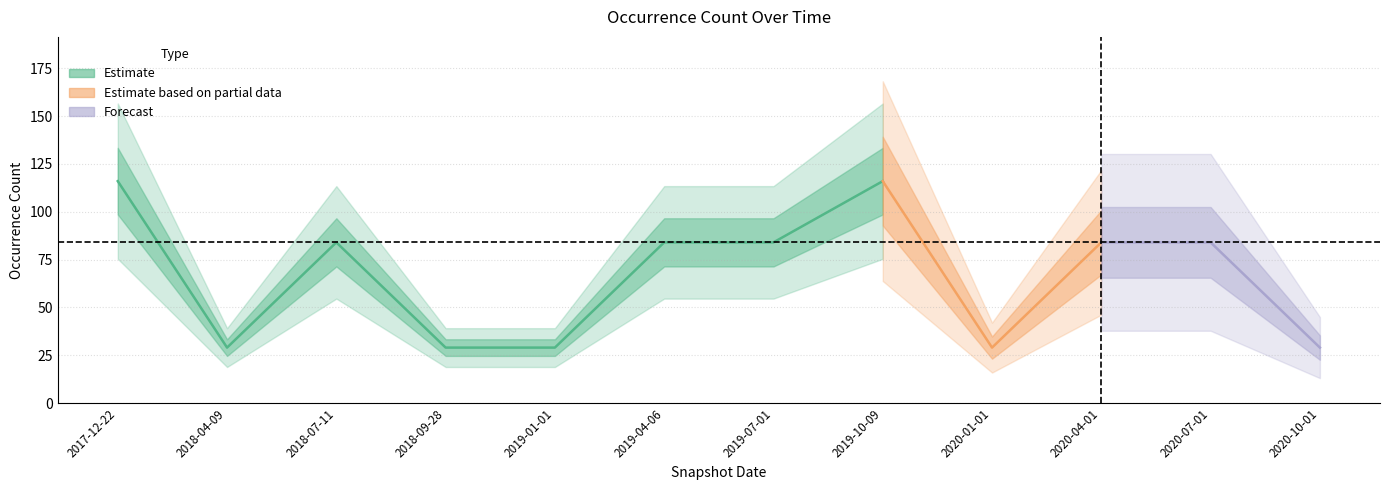

Which label corresponds to the largest value in the chart?

2017-12-22